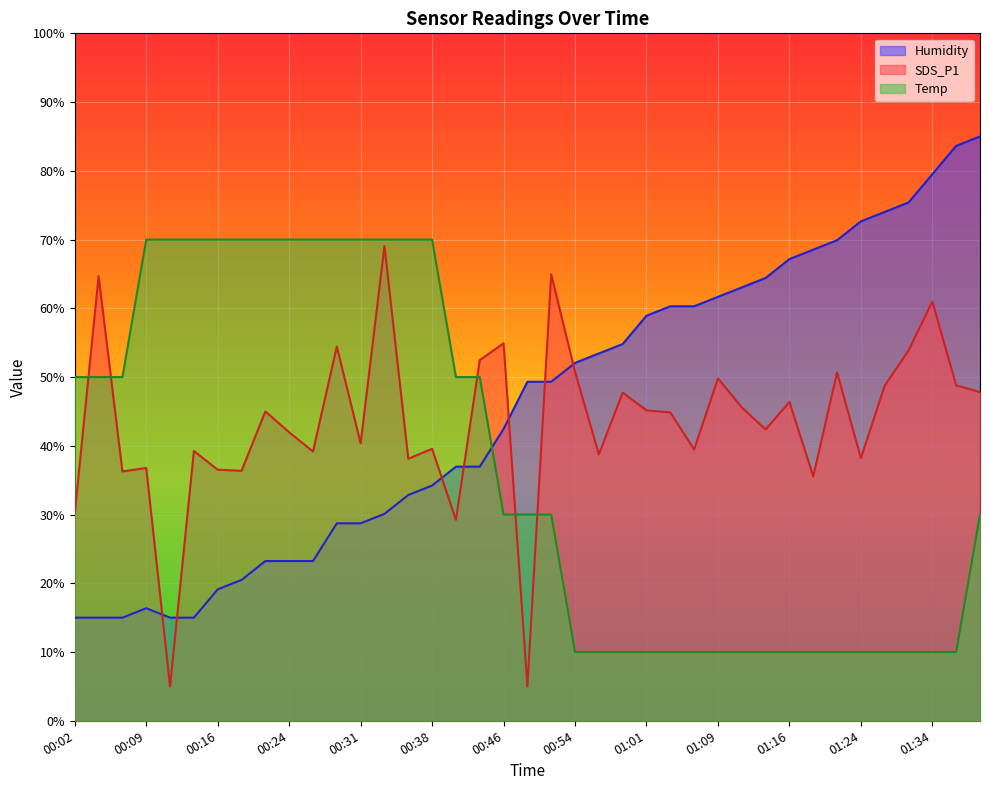

How many distinct data groups are displayed?

3